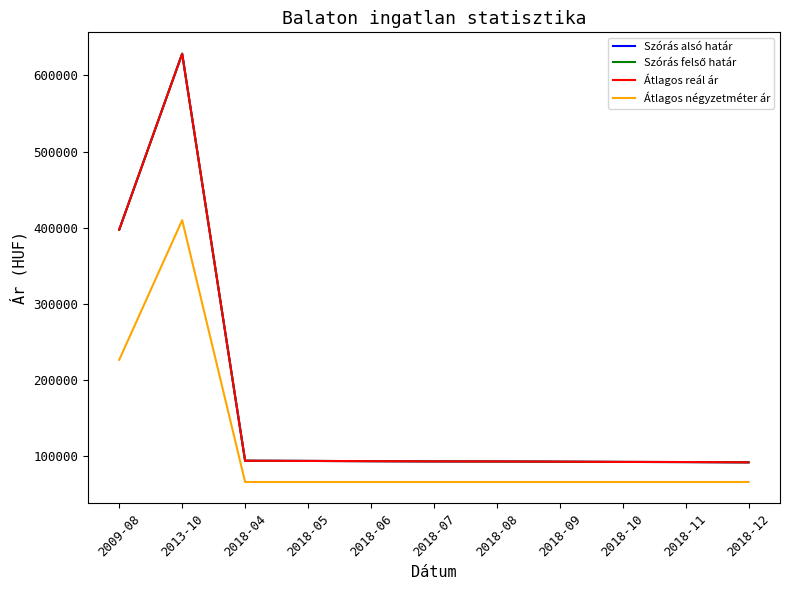

What is the minimum value for Átlagos négyzetméter ár?

66444